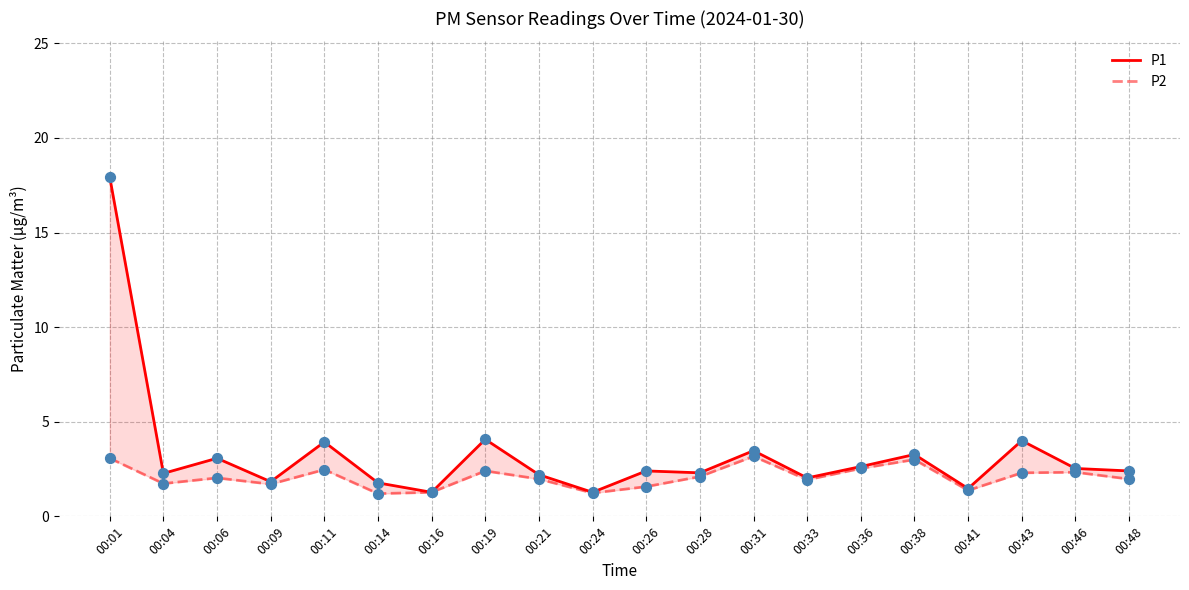

Which series contains the lowest Y value?

P2